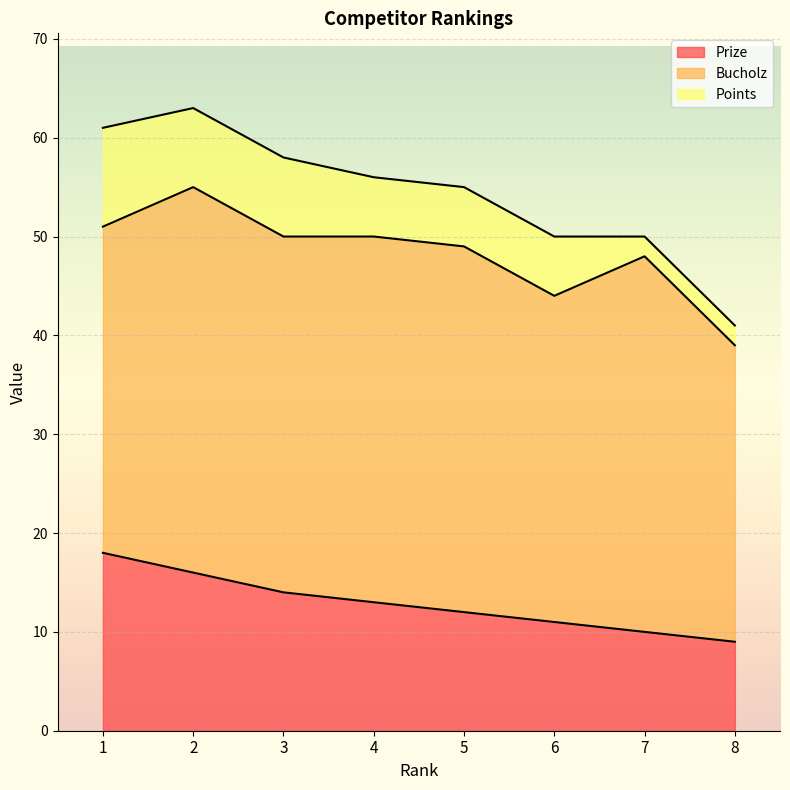

True or false: Prize has more than 2 interior local peaks.

False